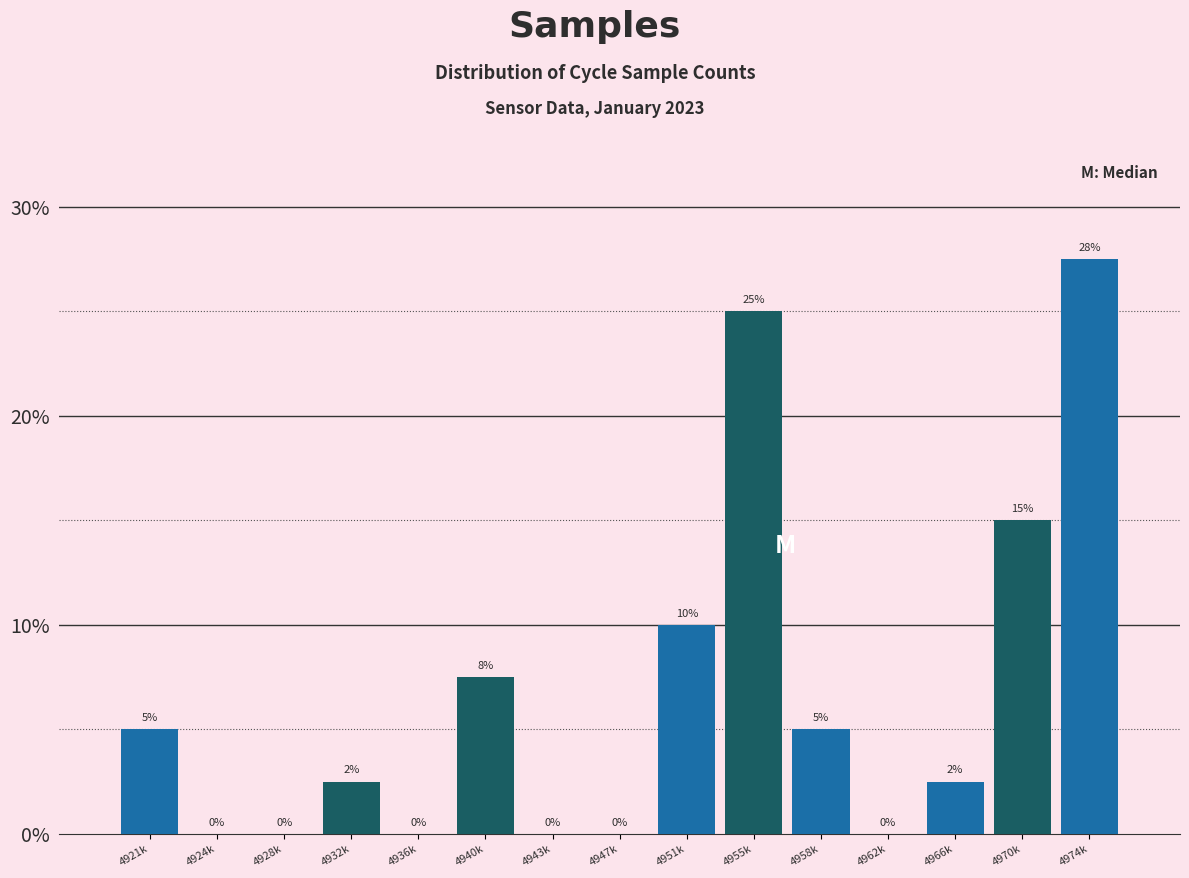

At which label is the value closest to 13?

4970k